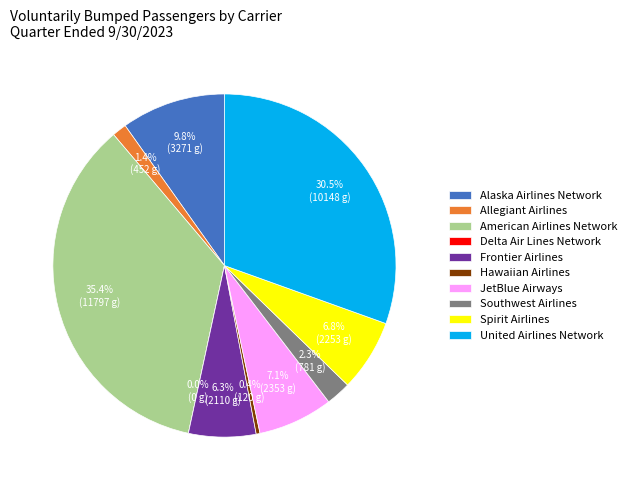

The Hawaiian Airlines slice represents 1% of the pie. True or false?

False